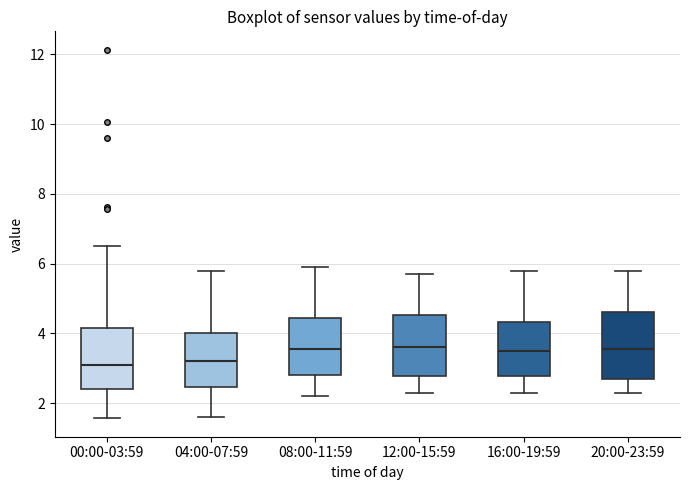

Reading left to right, transcribe this box plot: for each box, give where its median line is, the range the box spans, and where its two whiskers end, as read against the y-axis. The values are not printed on the chart, so give them approximately, as read against the axis.

00:00-03:59: median 3.0, box 2.4 to 4.2, whiskers 1.6 to 6.6
04:00-07:59: median 3.2, box 2.4 to 4.0, whiskers 1.6 to 5.8
08:00-11:59: median 3.6, box 2.8 to 4.4, whiskers 2.2 to 6.0
12:00-15:59: median 3.6, box 2.8 to 4.6, whiskers 2.4 to 5.8
16:00-19:59: median 3.6, box 2.8 to 4.4, whiskers 2.4 to 5.8
20:00-23:59: median 3.6, box 2.8 to 4.6, whiskers 2.4 to 5.8